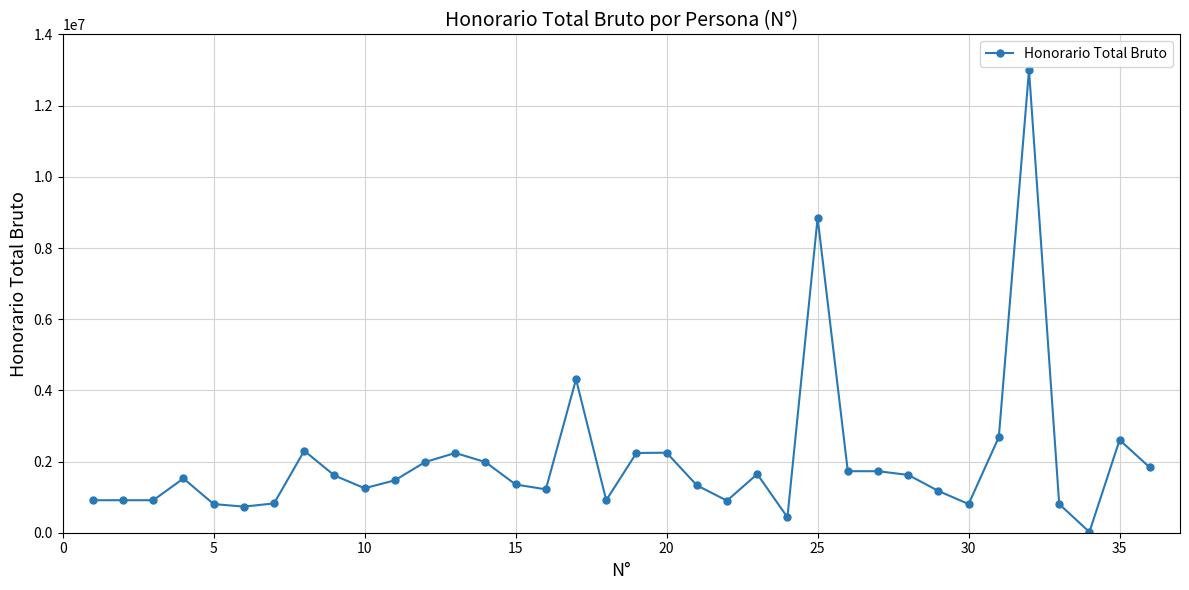

True or false: there are more than 1 points higher than both neighbors.

True